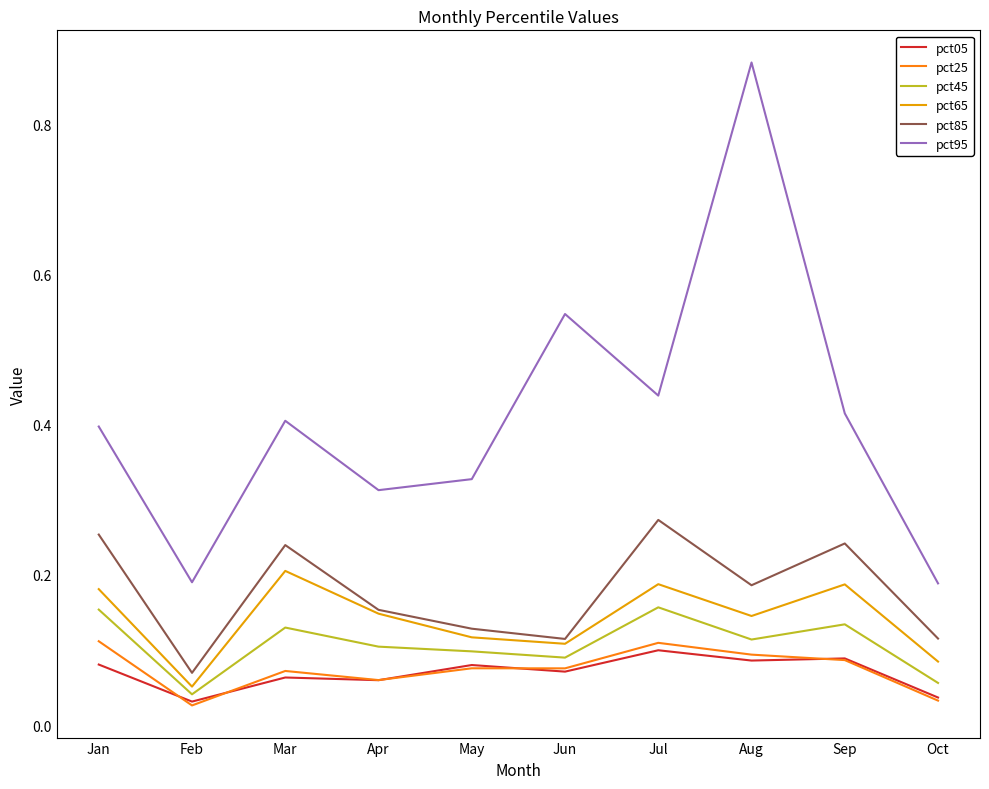

At which category is the sum across all series the highest?

Aug